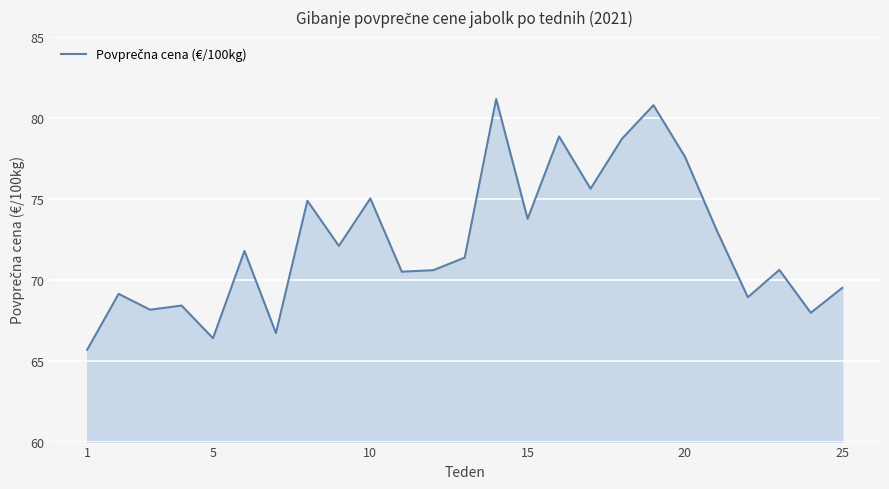

What is the difference between the maximum and minimum values?

15.5